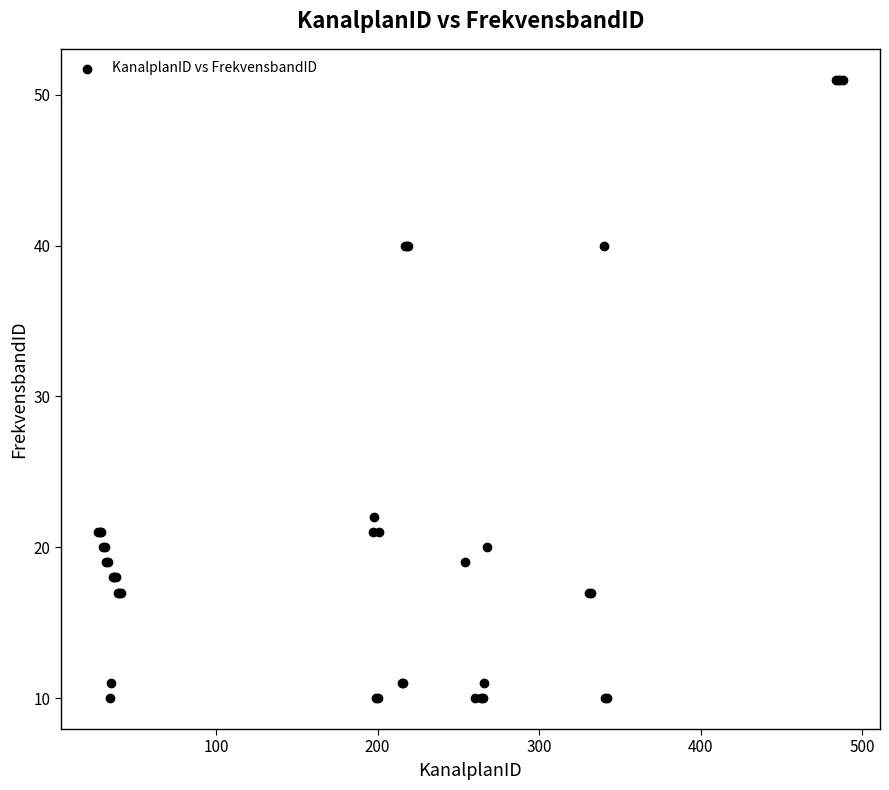

What Y value in the scatter plot is closest to 30?

22